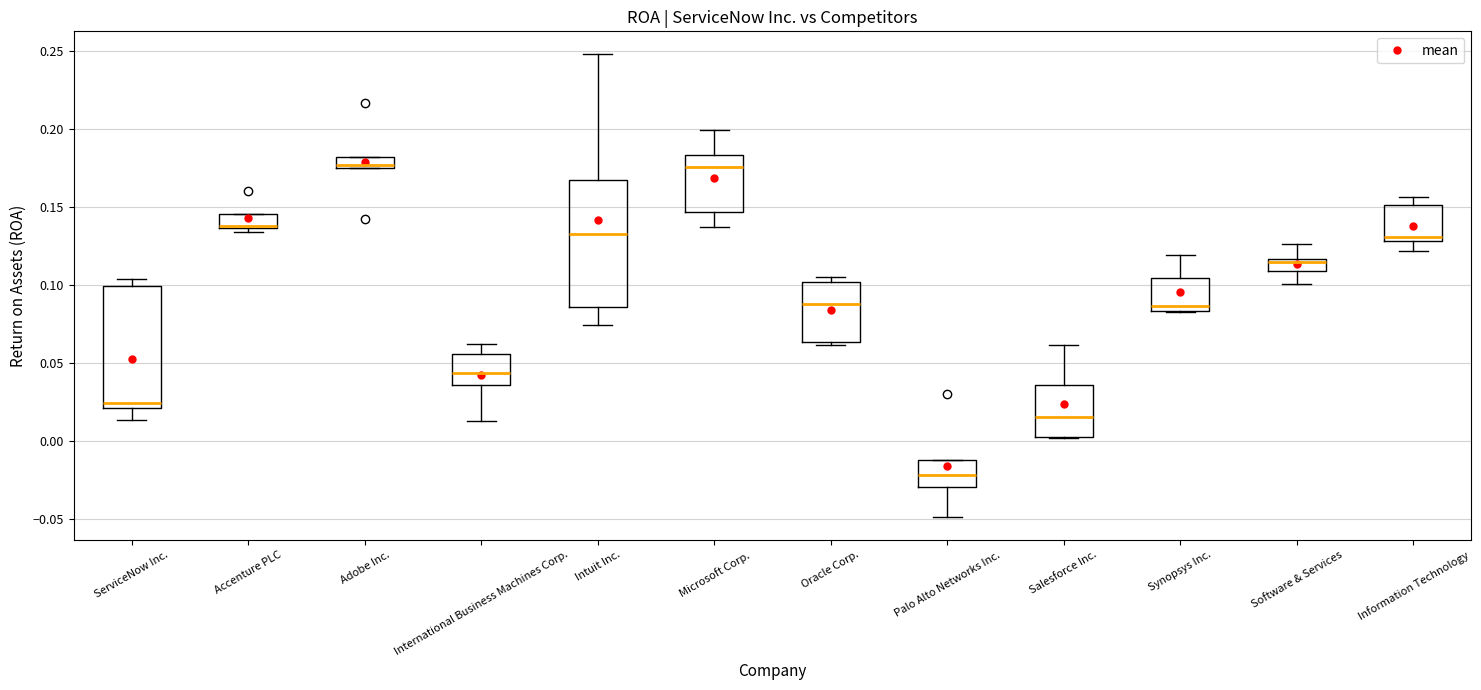

Where does the upper whisker of the box for International Business Machines Corp. end on the y-axis? The values are not printed on the chart, so give them approximately, as read against the axis.

0.060